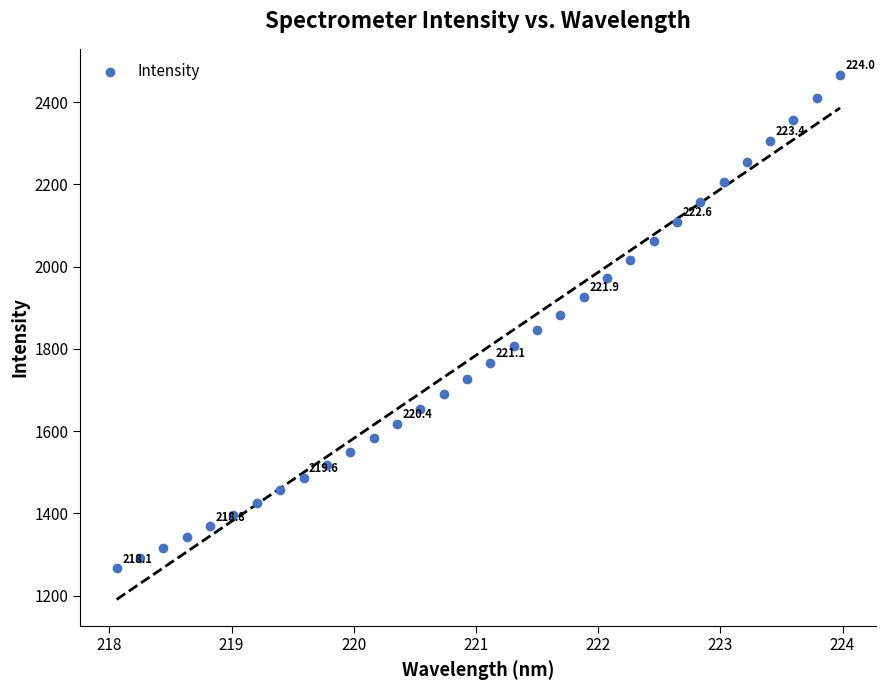

What is the range of Y values (max minus min)?

1198.9